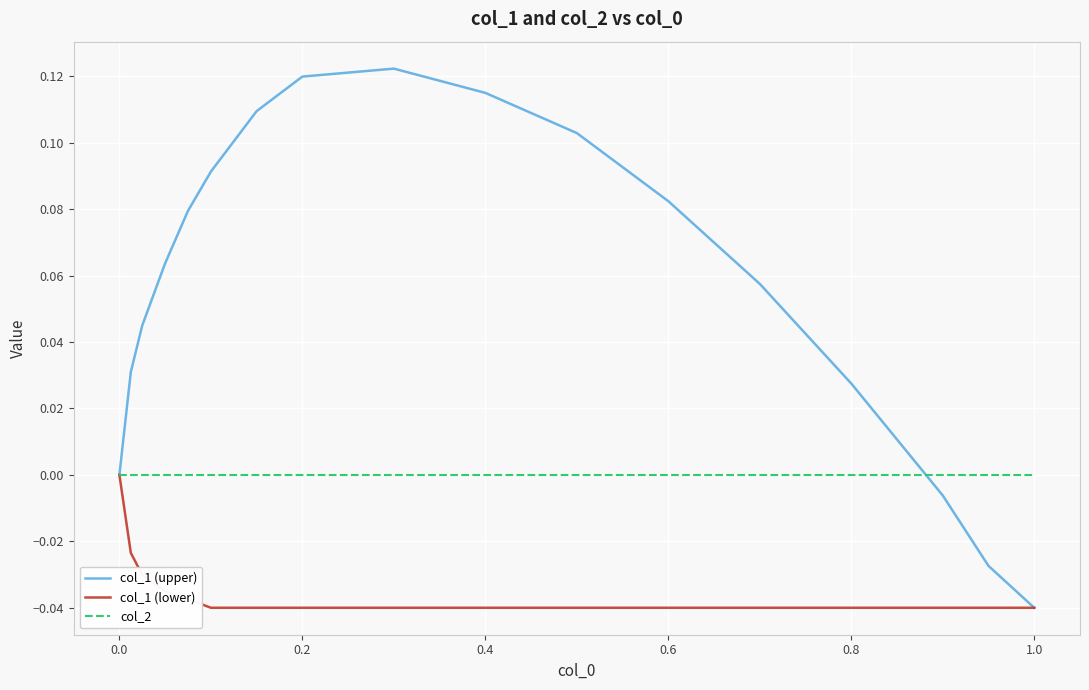

What are all the series names shown in the legend?

col_1 (upper), col_1 (lower), col_2